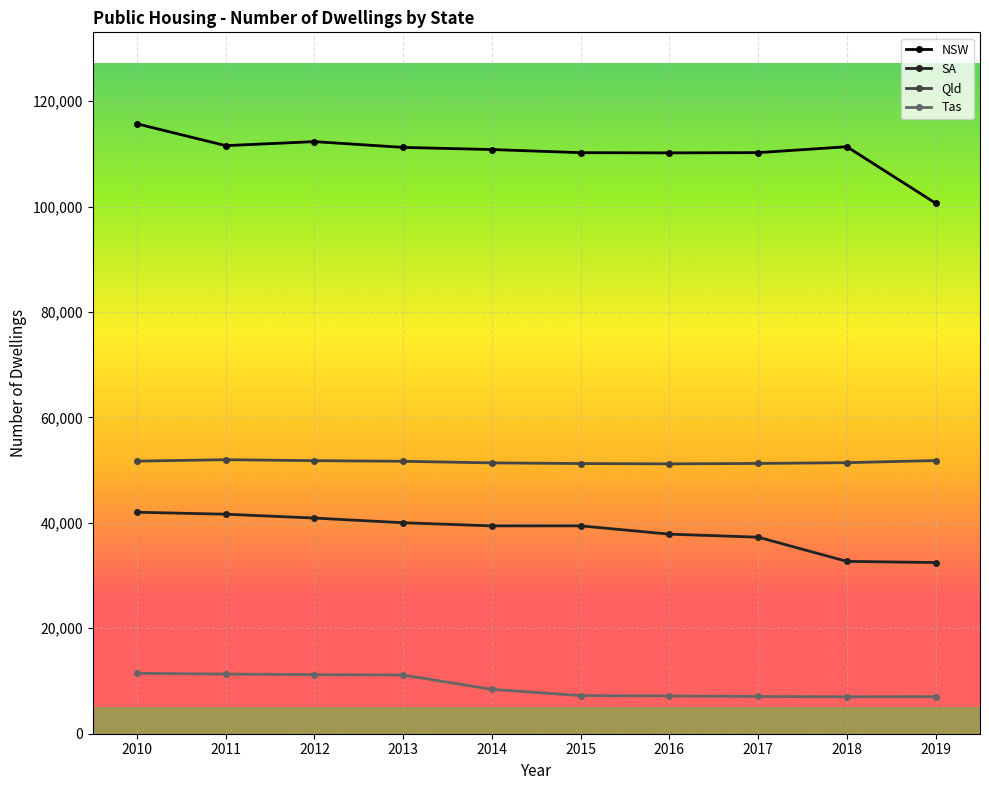

What is the value of the SA point at the 2nd from the left?

41638